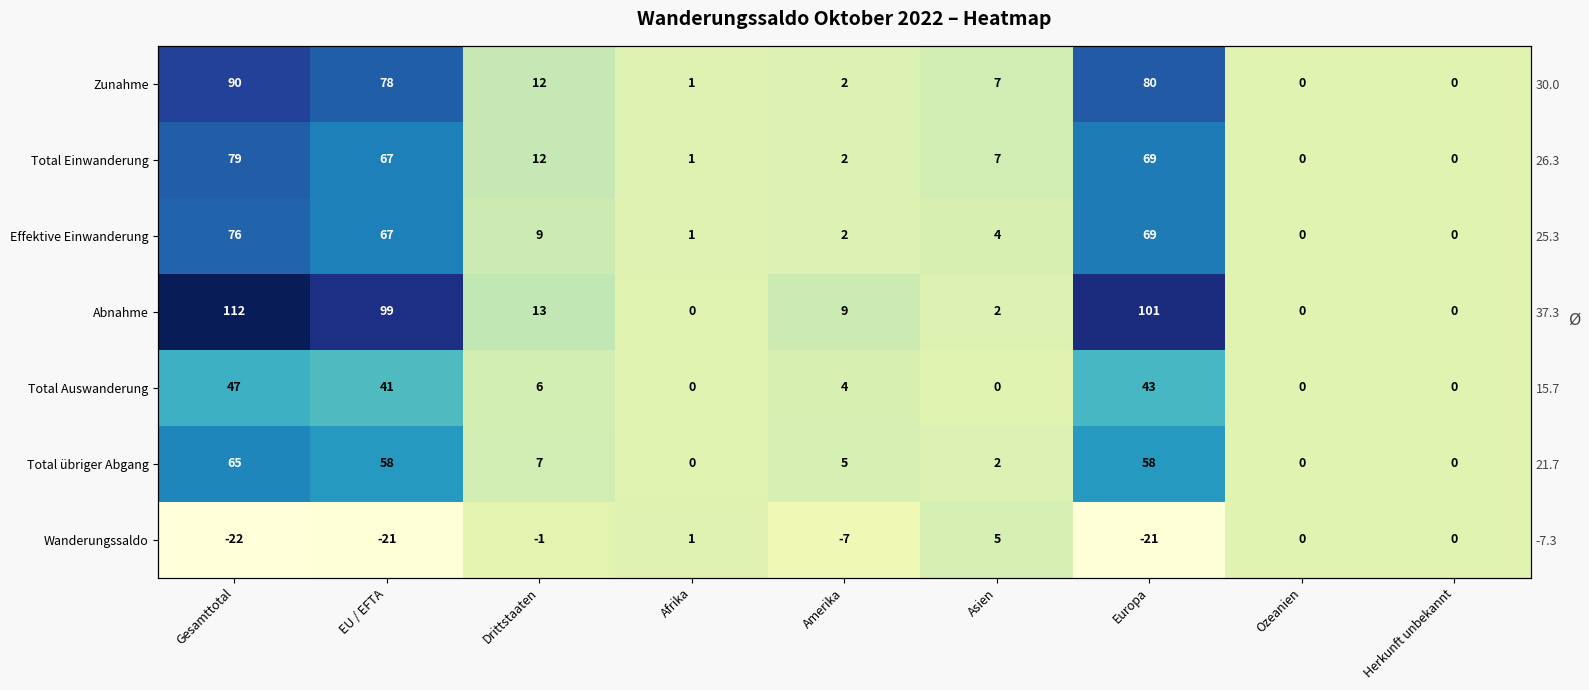

Which series changed the most between EU / EFTA and Afrika?

Abnahme